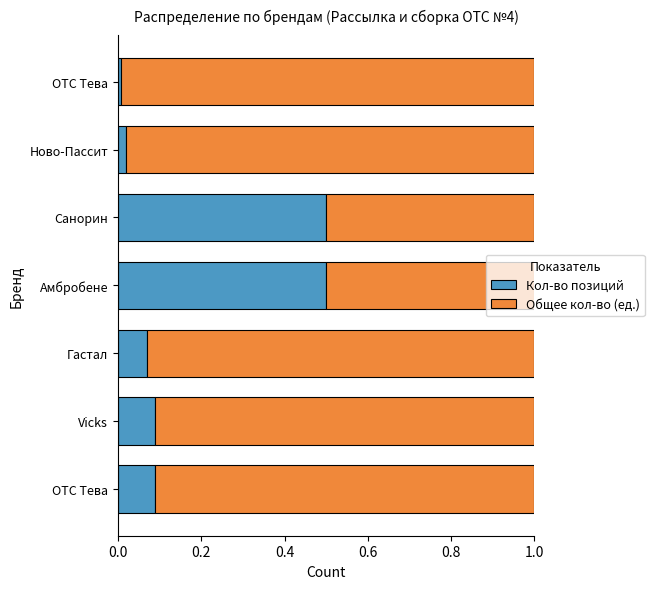

The Кол-во позиций series shows 0.0 at Vicks. True or false?

False